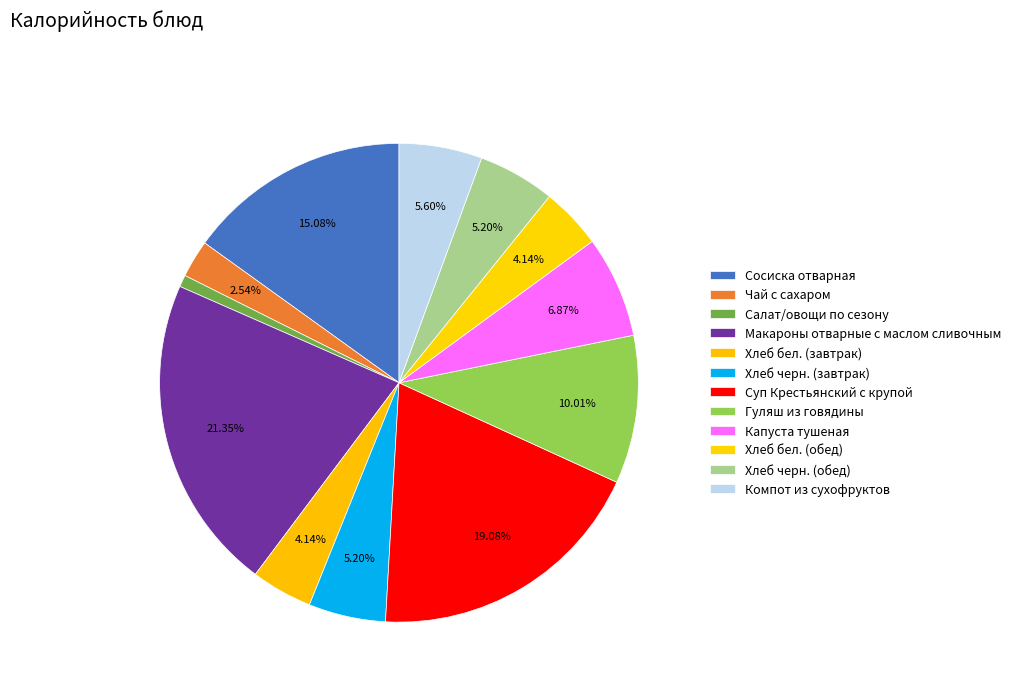

What portion of the pie excludes Хлеб бел. (обед)?

95.9%